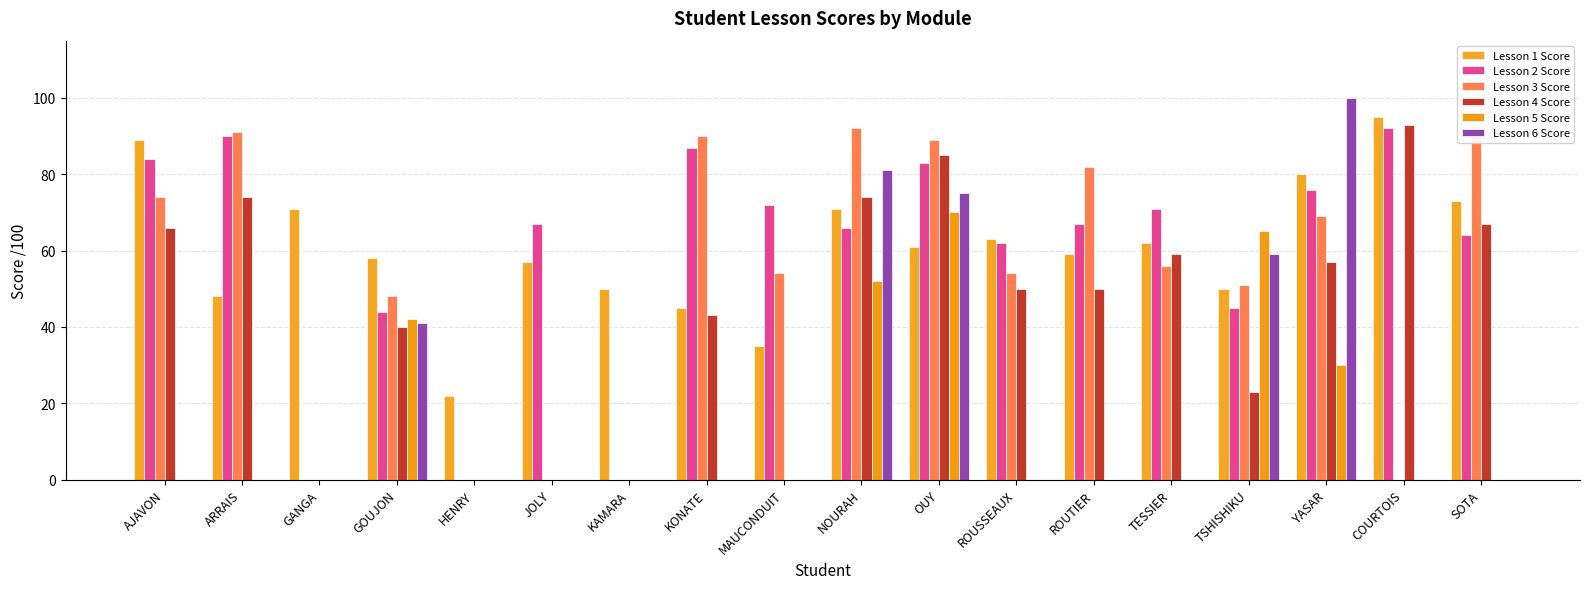

Reading right to left, what are all the values shown in this chart?

Lesson 1 Score: SOTA=73	COURTOIS=95	YASAR=80	TSHISHIKU=50	TESSIER=62	ROUTIER=59	ROUSSEAUX=63	OUY=61	NOURAH=71	MAUCONDUIT=35	KONATE=45	KAMARA=50	JOLY=57	HENRY=22	GOUJON=58	GANGA=71	ARRAIS=48	AJAVON=89
Lesson 2 Score: SOTA=64	COURTOIS=92	YASAR=76	TSHISHIKU=45	TESSIER=71	ROUTIER=67	ROUSSEAUX=62	OUY=83	NOURAH=66	MAUCONDUIT=72	KONATE=87	KAMARA=0	JOLY=67	HENRY=0	GOUJON=44	GANGA=0	ARRAIS=90	AJAVON=84
Lesson 3 Score: SOTA=92	COURTOIS=0	YASAR=69	TSHISHIKU=51	TESSIER=56	ROUTIER=82	ROUSSEAUX=54	OUY=89	NOURAH=92	MAUCONDUIT=54	KONATE=90	KAMARA=0	JOLY=0	HENRY=0	GOUJON=48	GANGA=0	ARRAIS=91	AJAVON=74
Lesson 4 Score: SOTA=67	COURTOIS=93	YASAR=57	TSHISHIKU=23	TESSIER=59	ROUTIER=50	ROUSSEAUX=50	OUY=85	NOURAH=74	MAUCONDUIT=0	KONATE=43	KAMARA=0	JOLY=0	HENRY=0	GOUJON=40	GANGA=0	ARRAIS=74	AJAVON=66
Lesson 5 Score: SOTA=0	COURTOIS=0	YASAR=30	TSHISHIKU=65	TESSIER=0	ROUTIER=0	ROUSSEAUX=0	OUY=70	NOURAH=52	MAUCONDUIT=0	KONATE=0	KAMARA=0	JOLY=0	HENRY=0	GOUJON=42	GANGA=0	ARRAIS=0	AJAVON=0
Lesson 6 Score: SOTA=0	COURTOIS=0	YASAR=100	TSHISHIKU=59	TESSIER=0	ROUTIER=0	ROUSSEAUX=0	OUY=75	NOURAH=81	MAUCONDUIT=0	KONATE=0	KAMARA=0	JOLY=0	HENRY=0	GOUJON=41	GANGA=0	ARRAIS=0	AJAVON=0